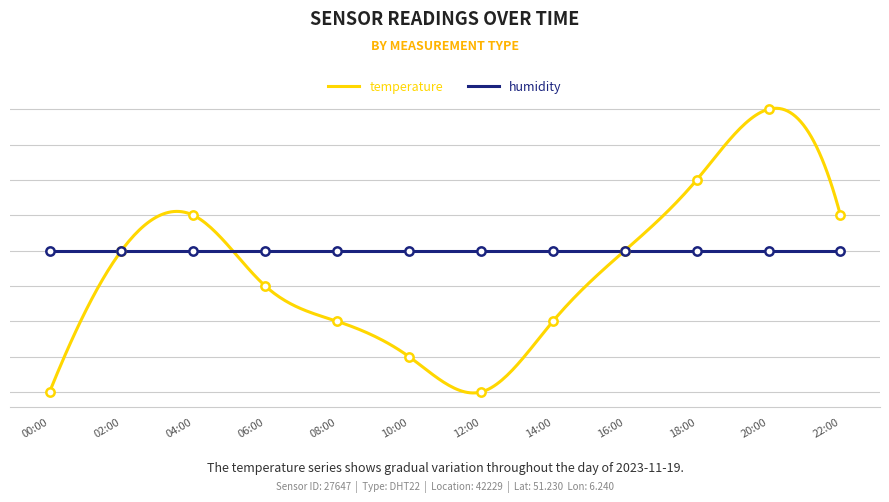

What is the sum of the values at 18:00 and 14:00?

29.4